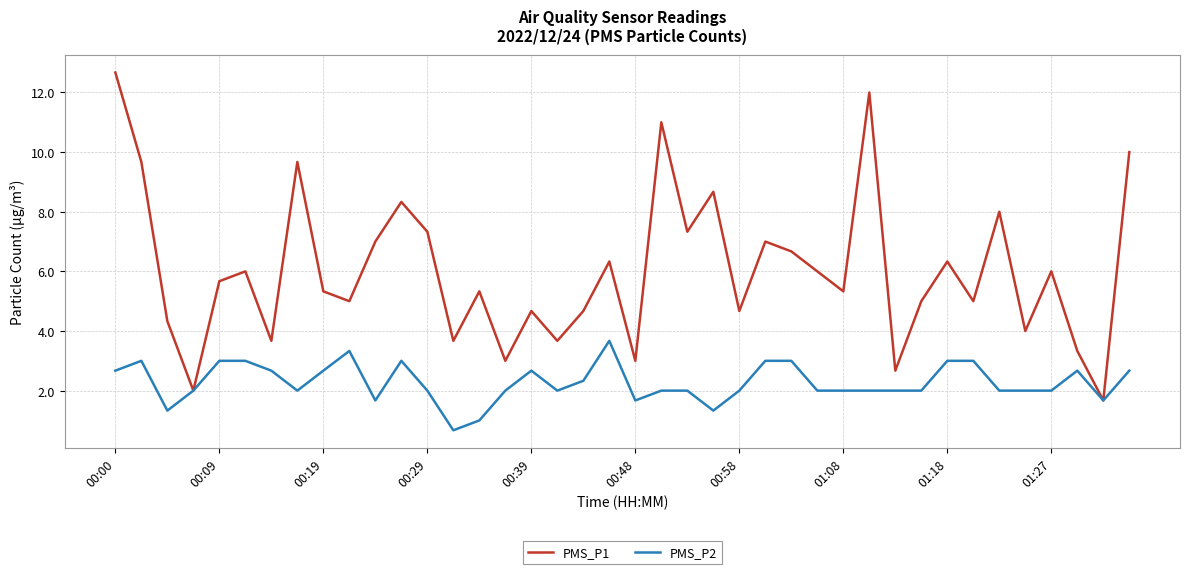

What are all the series names shown in the legend?

PMS_P1, PMS_P2